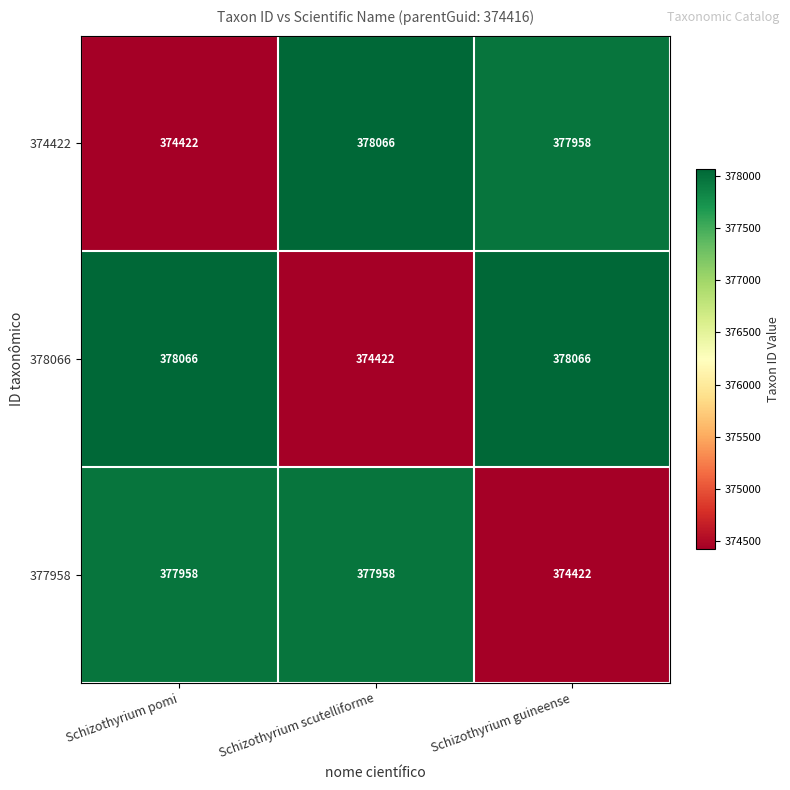

List the series in order of their overall mean, highest first.

378066, 374422, 377958